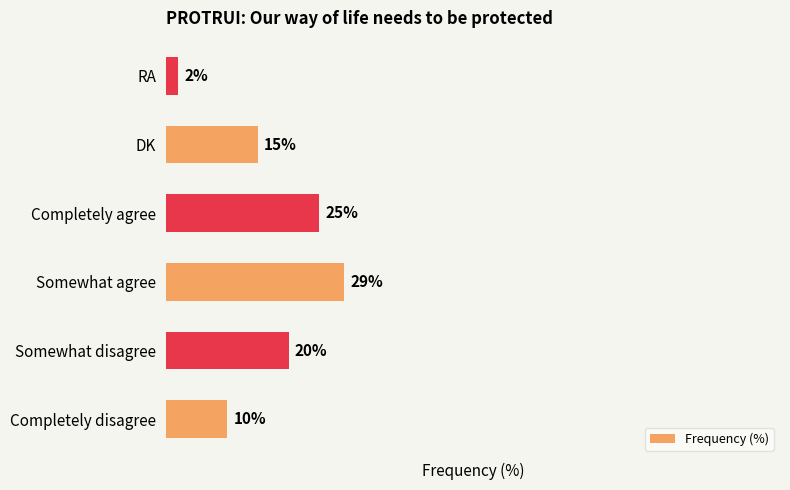

Which category has the highest value across all series?

Somewhat agree